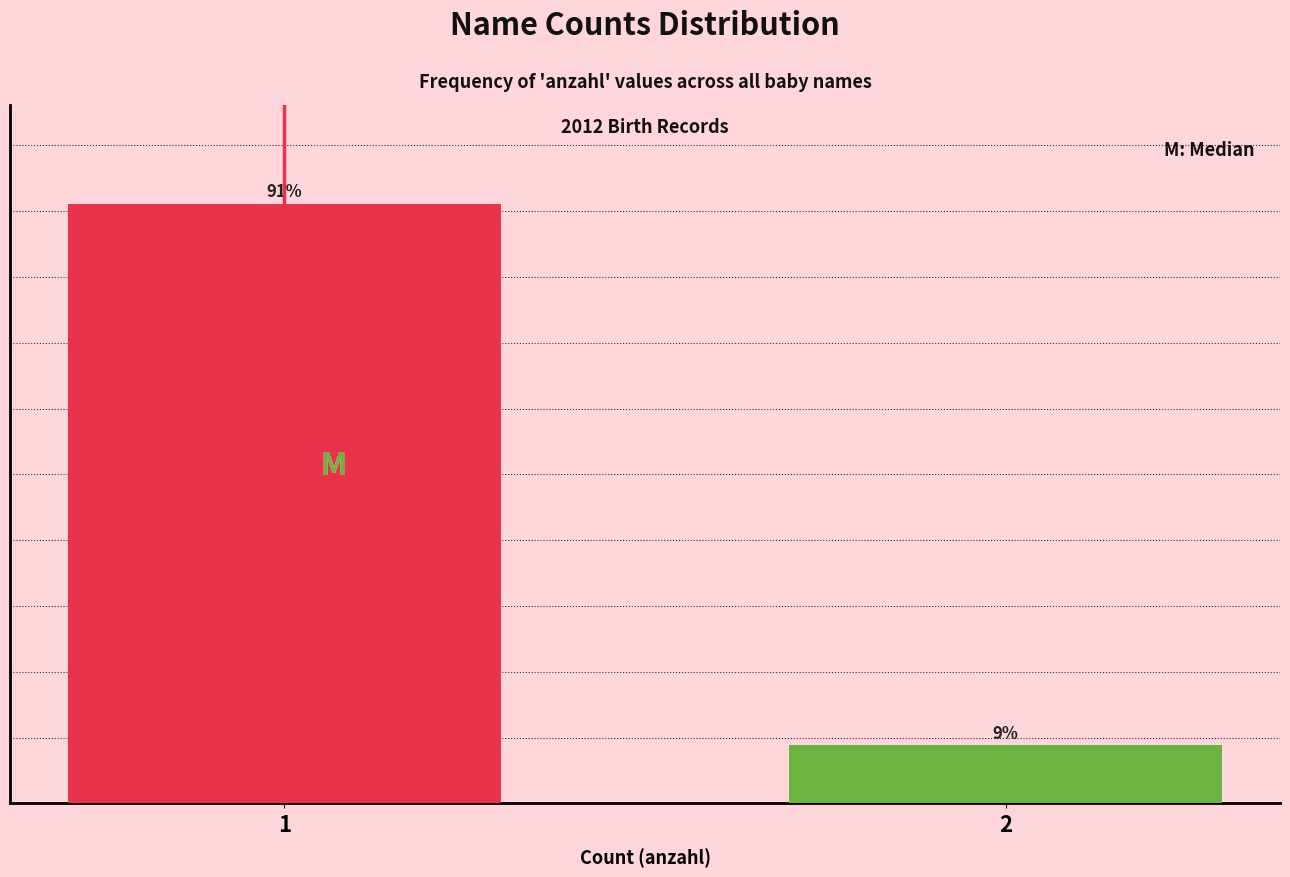

Rank the categories by value from highest to lowest.

1, 2